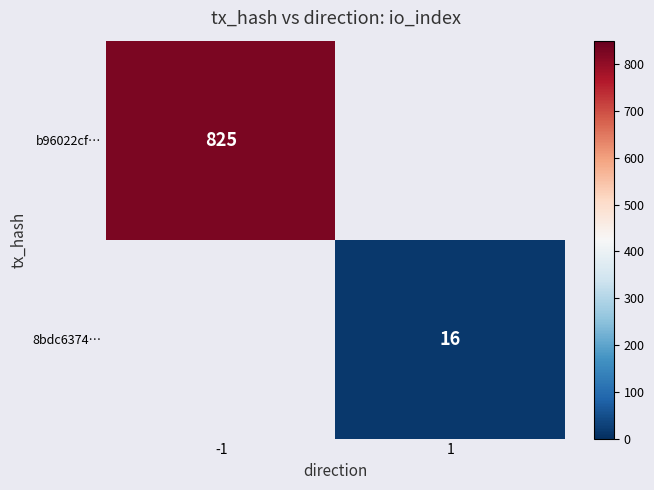

The value of b96022cf… at -1 is 825. True or false?

True